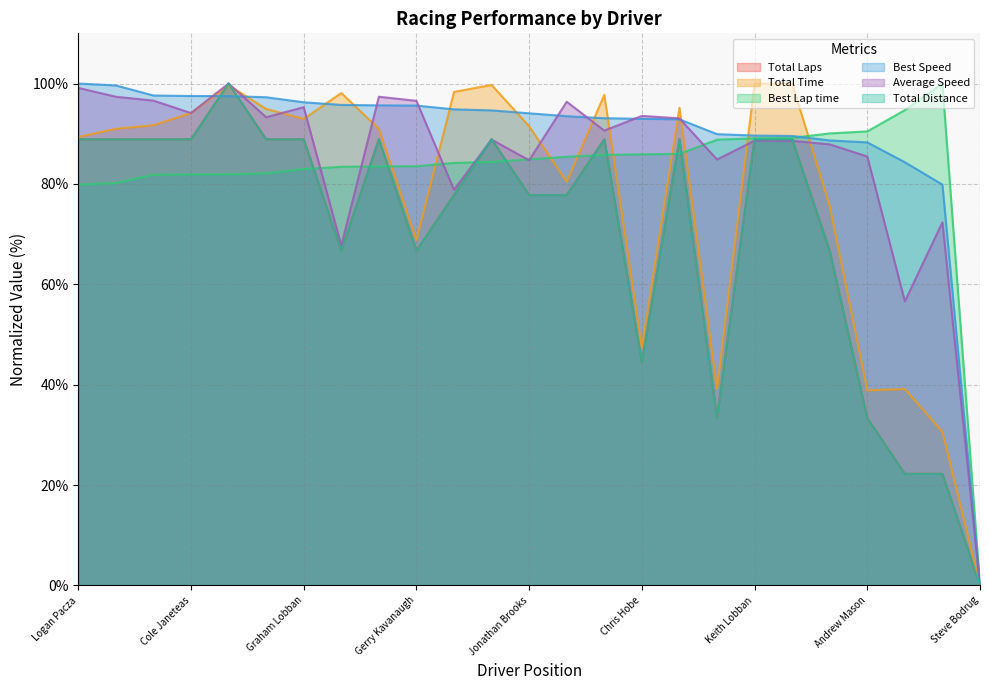

How many positive values does the Average Speed series have?

24